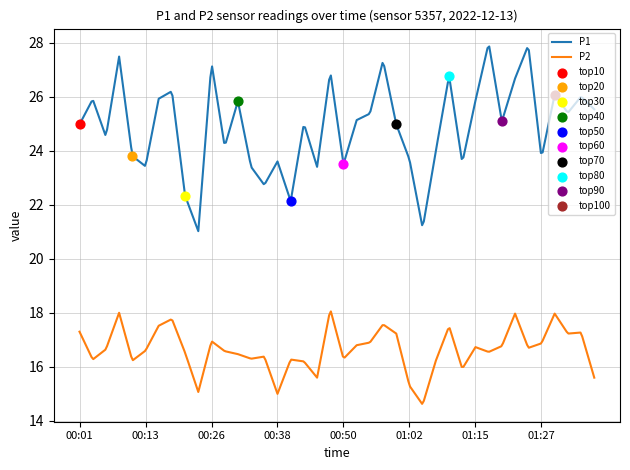

Which series reaches the maximum Y coordinate?

P1